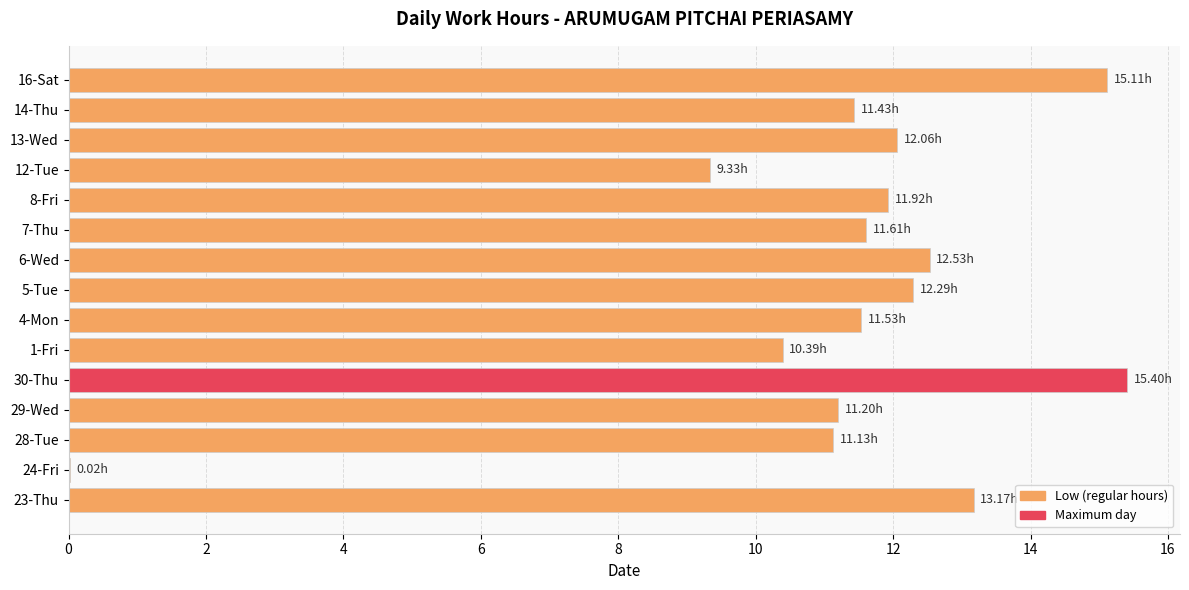

What is the sum of the values at 4-Mon and 30-Thu?

26.9